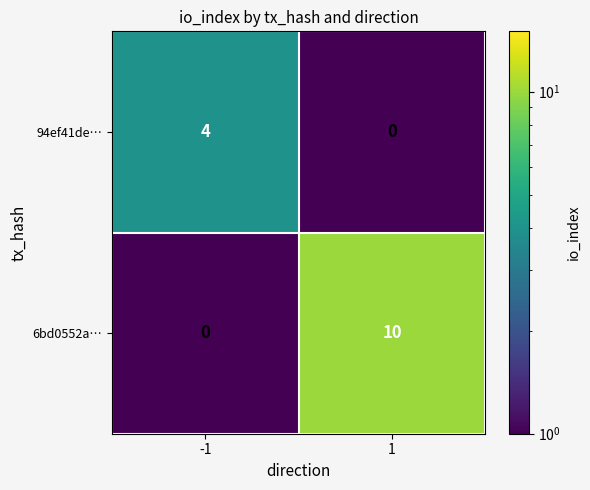

What is the minimum value shown in the chart?

0